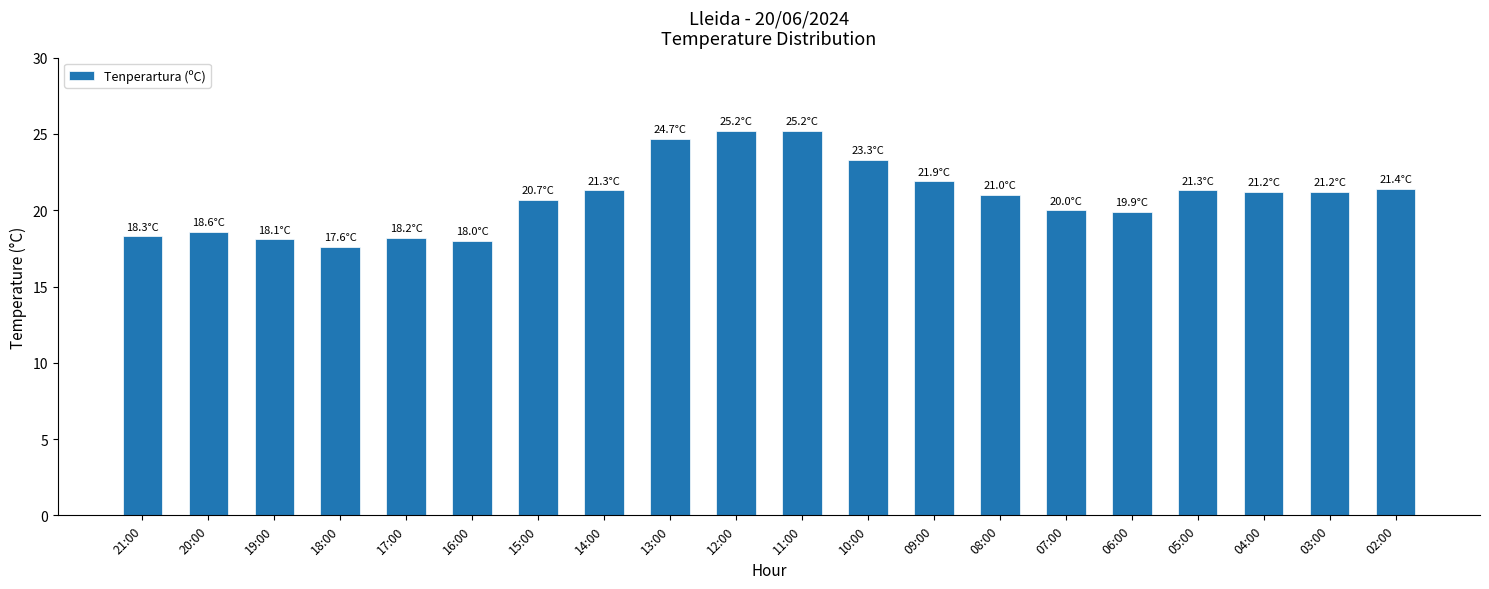

What is the label of the 1st bar from the left?

21:00